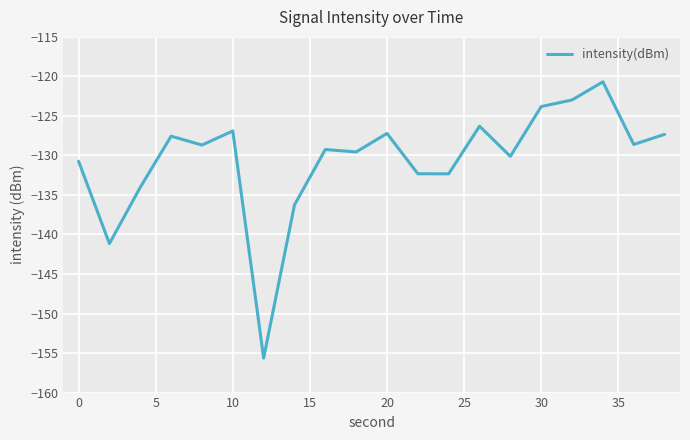

What is the greatest value displayed?

-120.7